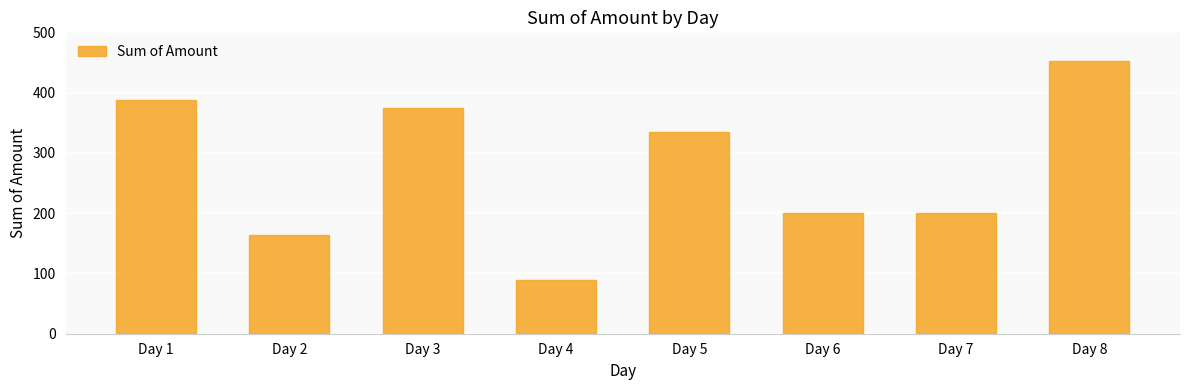

What is the value of the 6th bar from the left?

200